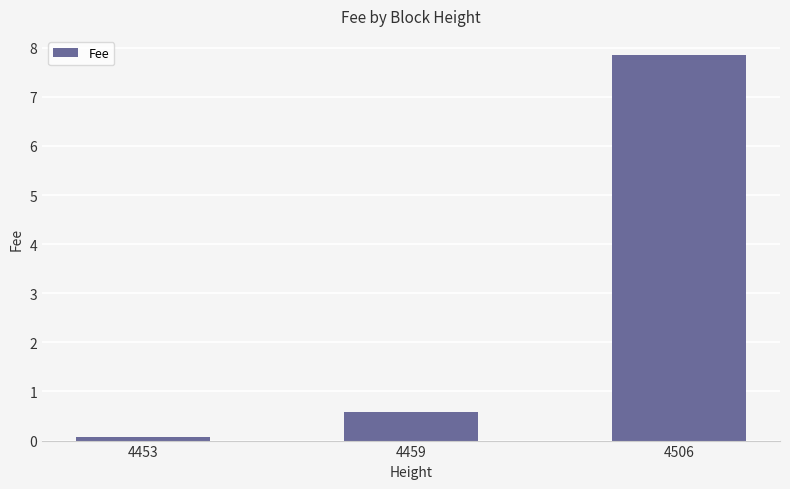

Rank the categories by value from lowest to highest.

4453, 4459, 4506